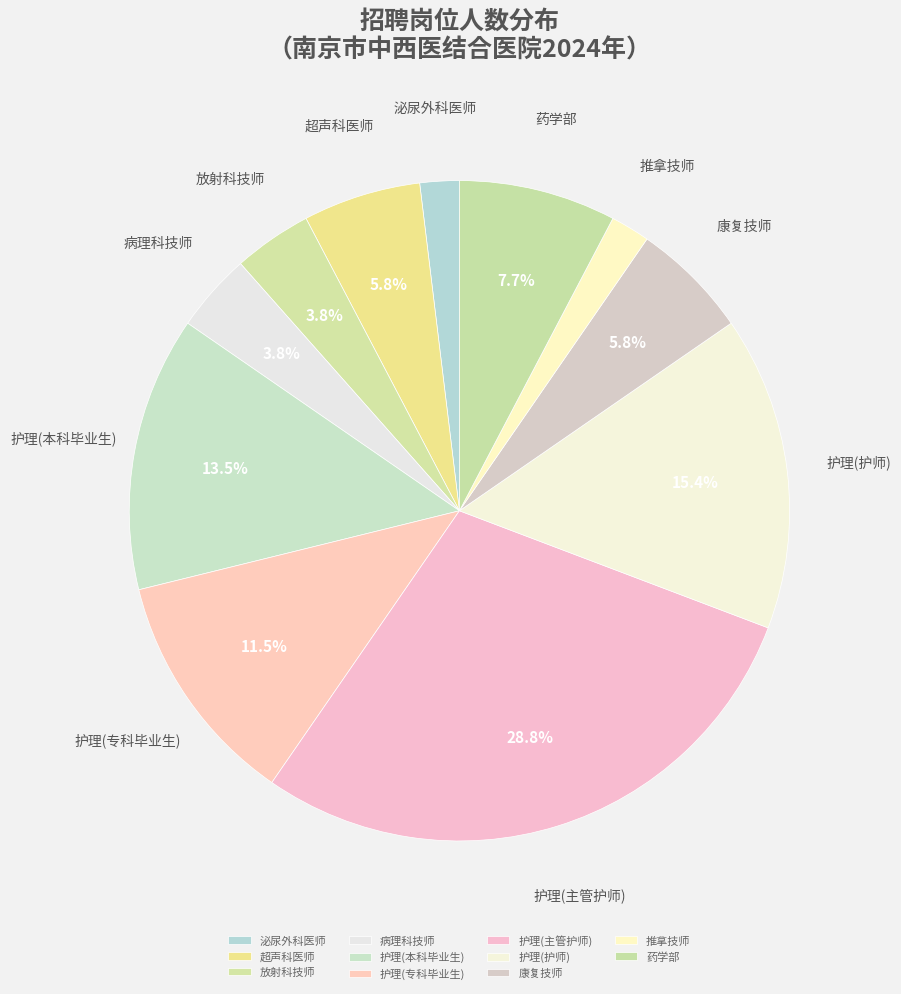

Is there any slice that represents more than half of the pie?

No